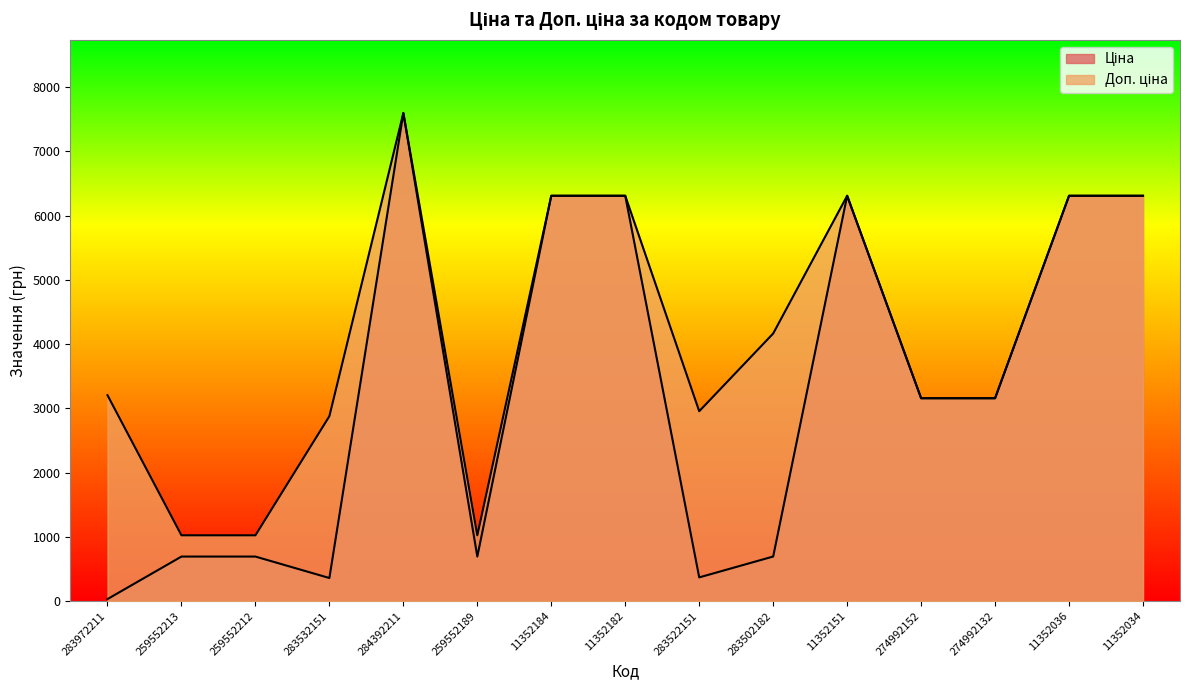

List the series in order of their peak value, highest first.

Ціна, Доп. ціна